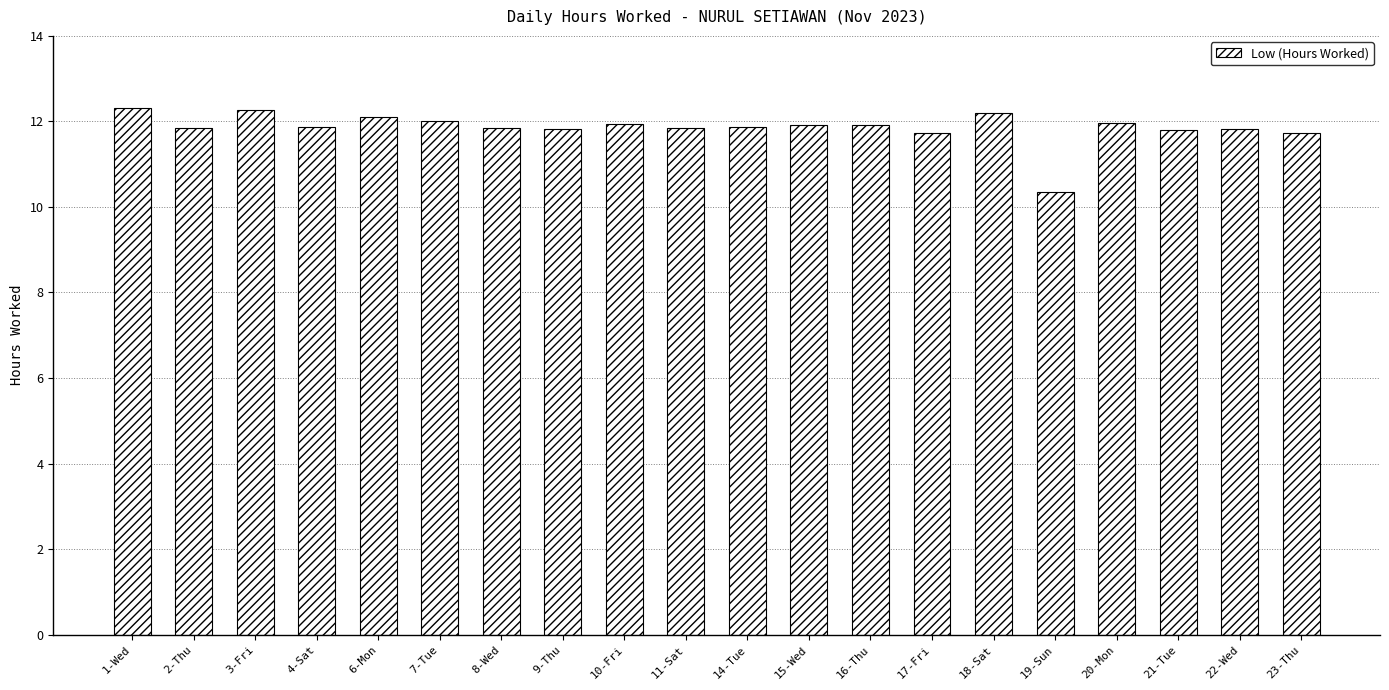

Approximately how many times larger is the value at 11-Sat compared to 6-Mon?

1.0